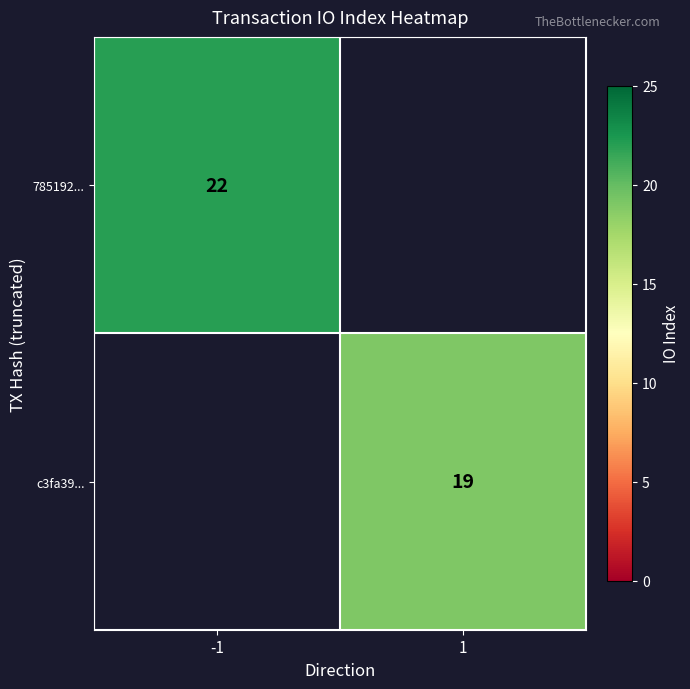

The 785192... series shows 22 at -1. True or false?

True